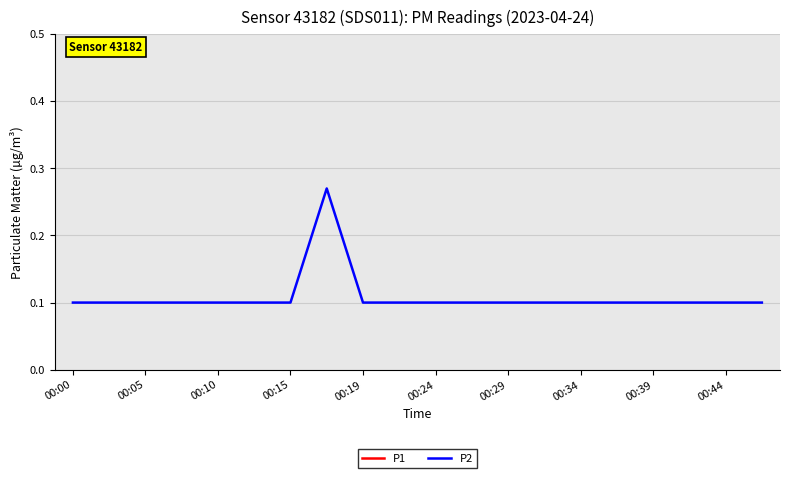

True or false: P2 has more than 2 points higher than both neighbors.

False